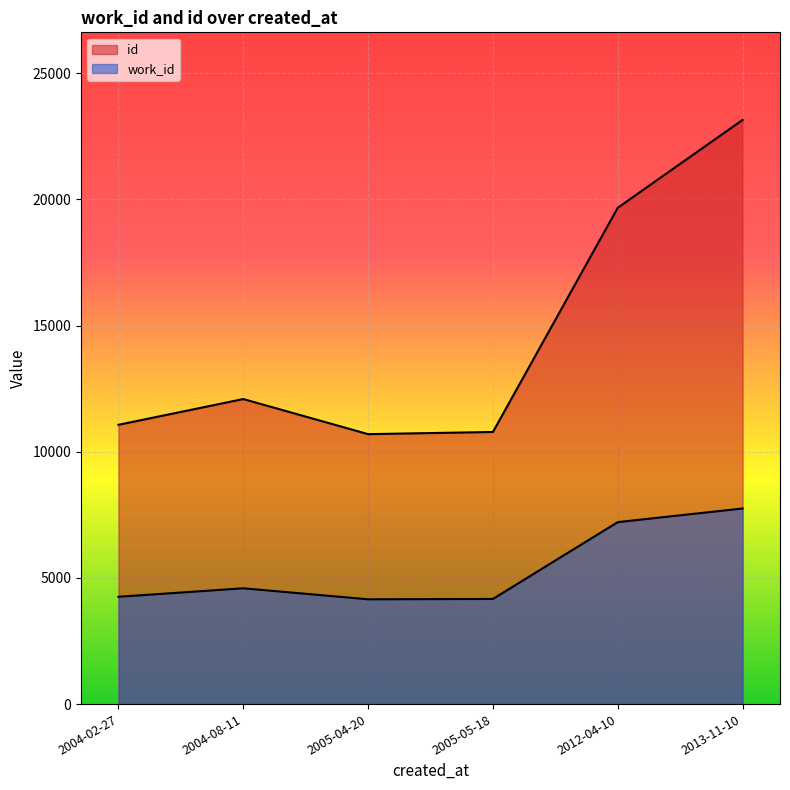

What is the minimum value for id?

10698